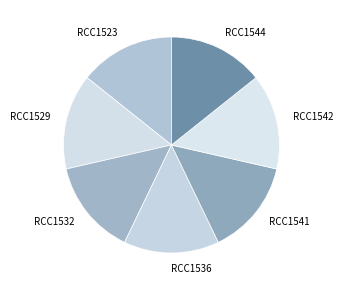

What is the ratio of the value at RCC1529 to the value at RCC1542?

1.0